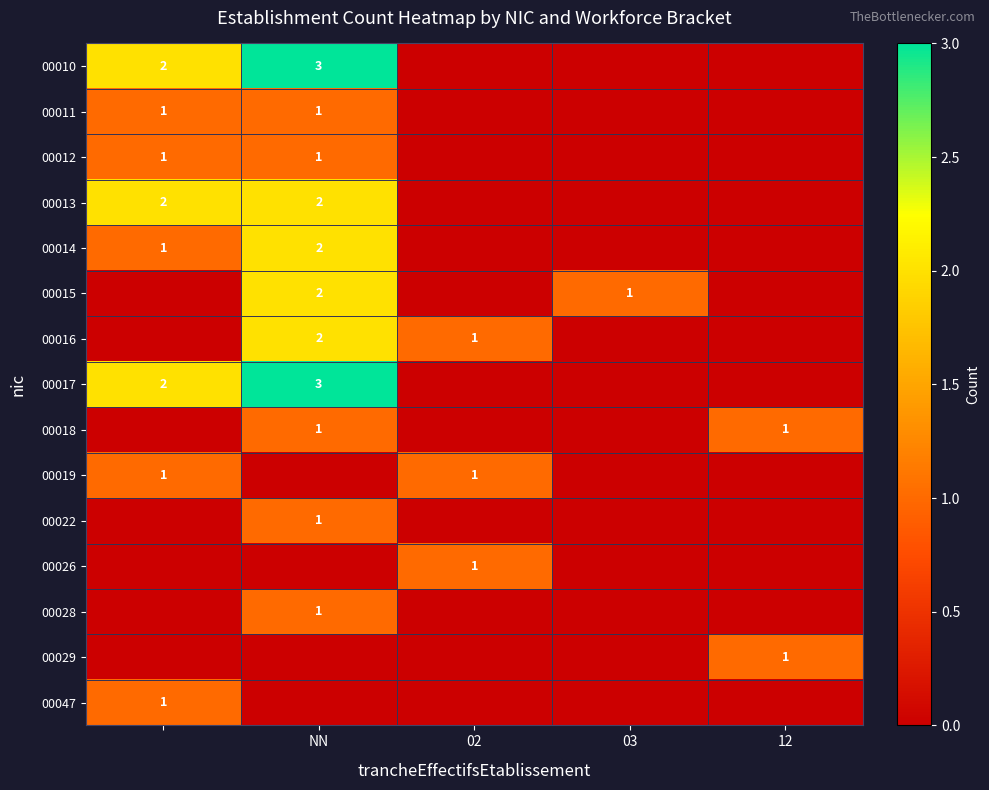

At how many categories does at least one series exceed 1?

2